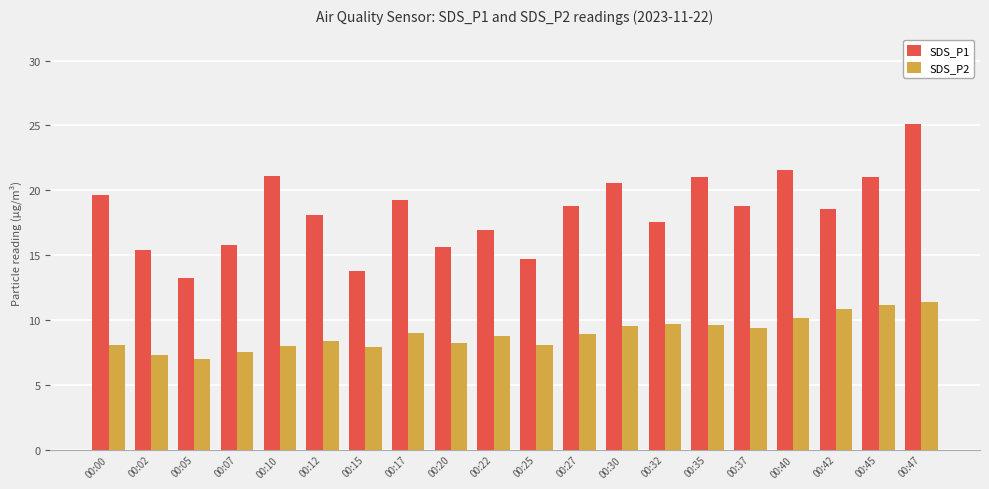

Which series has the largest total across all categories?

SDS_P1